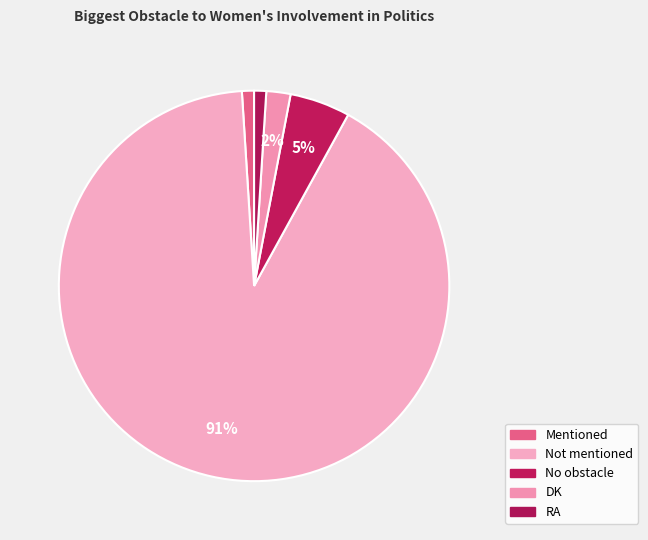

To the nearest percent, what percentage of the pie is DK?

2%